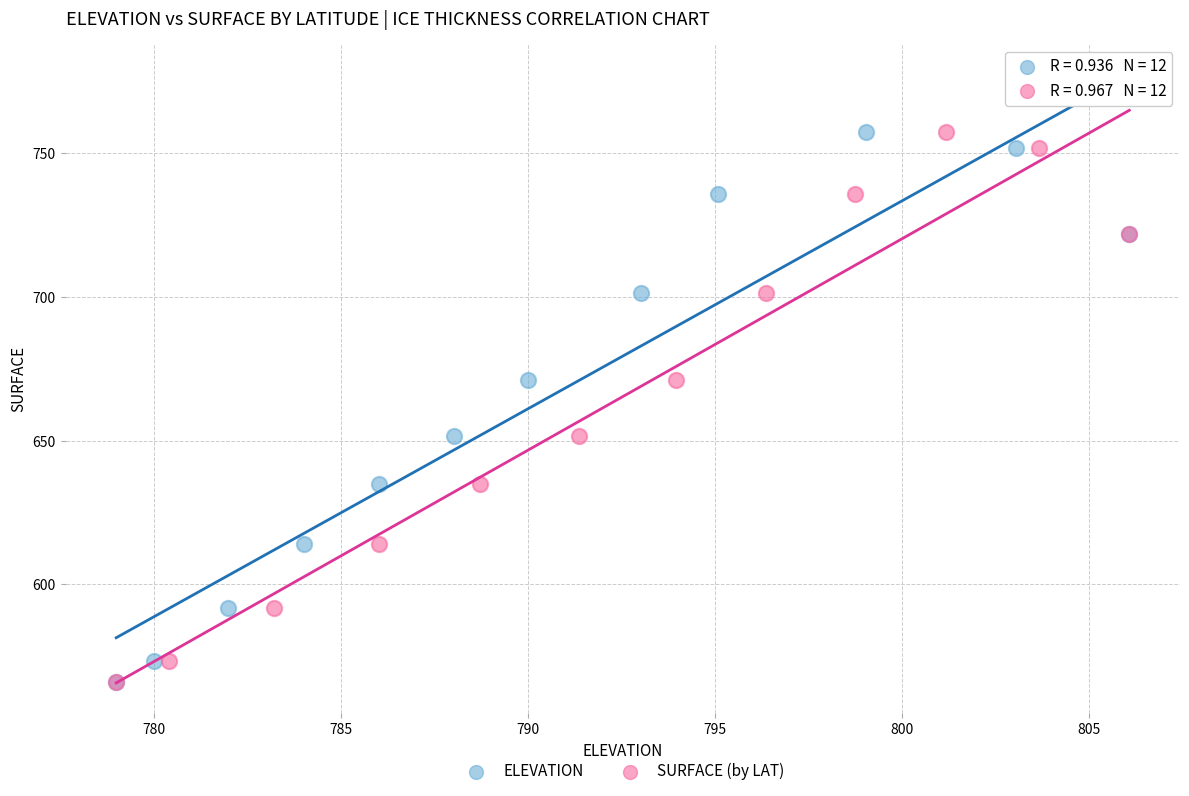

What are all the series names shown in the legend?

ELEVATION, SURFACE (by LAT)